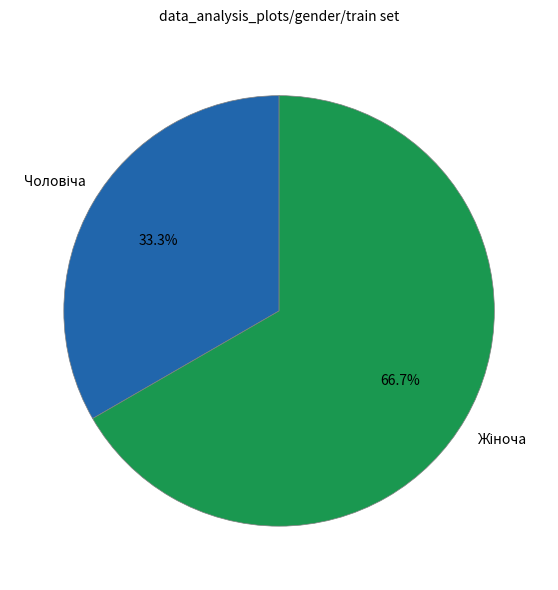

Is there a majority slice in this chart?

Yes